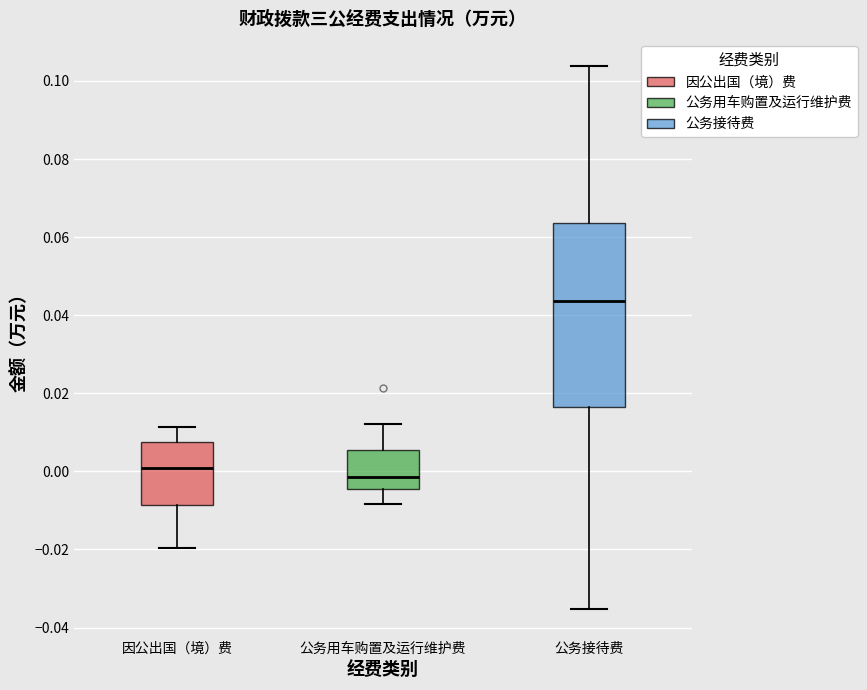

Comparing the boxes themselves (not the whiskers), which one is the tallest?

公务接待费